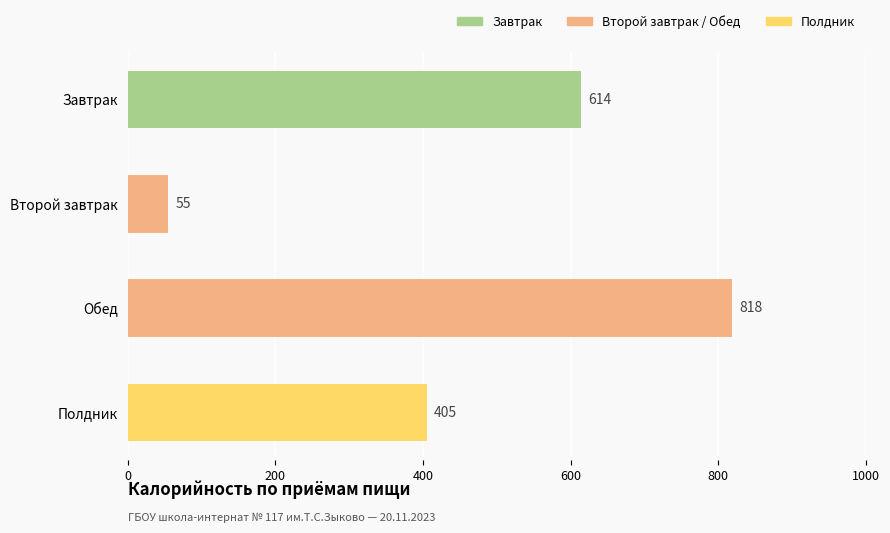

How many values are between 405 and 818?

3